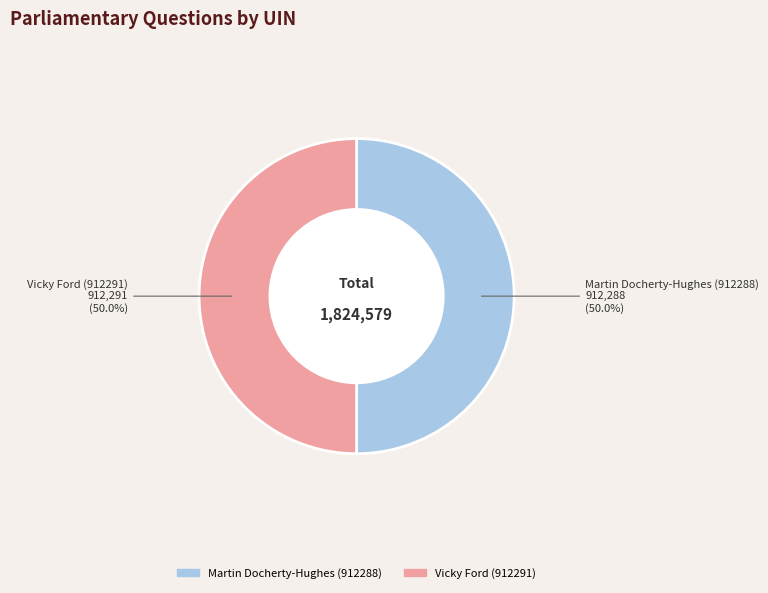

Count the number of slices in the pie.

2